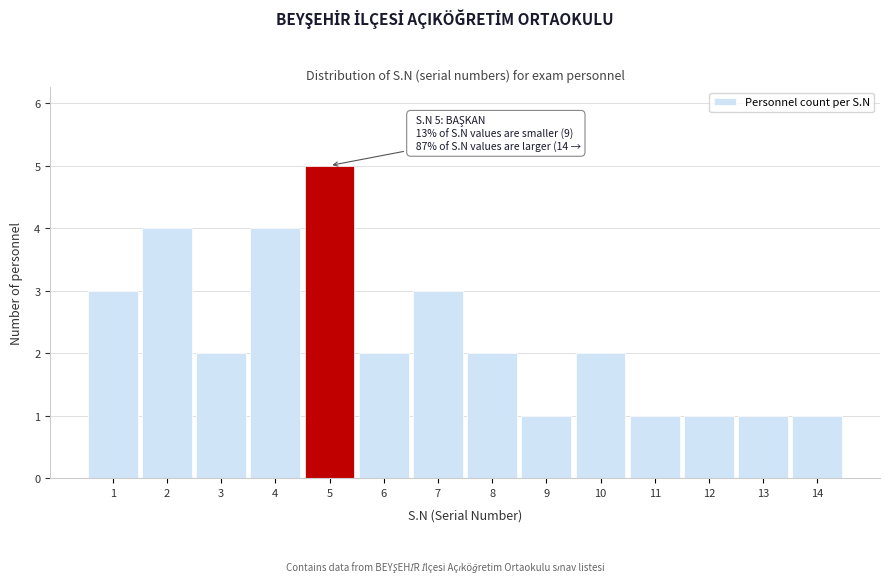

Reading left to right, transcribe all the data shown in this chart.

1=3	2=4	3=2	4=4	5=5	6=2	7=3	8=2	9=1	10=2	11=1	12=1	13=1	14=1